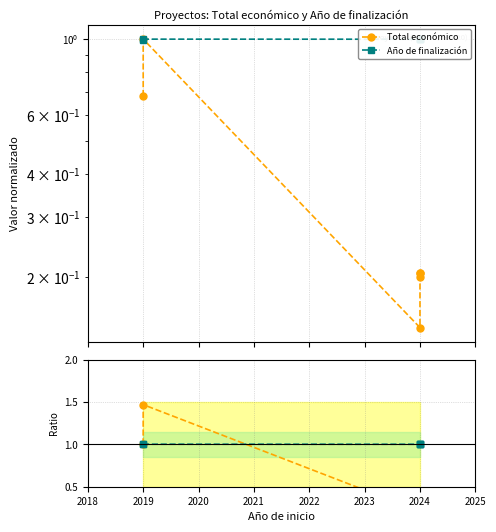

After their last crossing, which series has the higher values: Total económico or Año de finalización?

Año de finalización